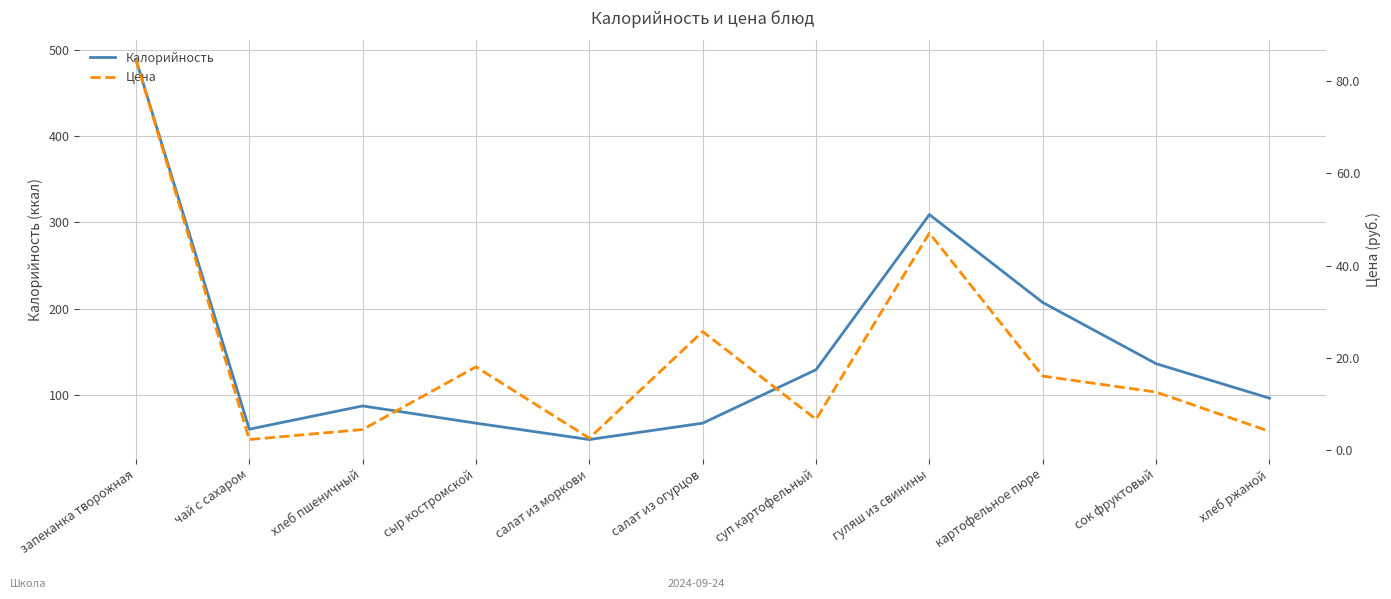

True or false: Цена has a value of 25.7 at салат из огурцов.

True